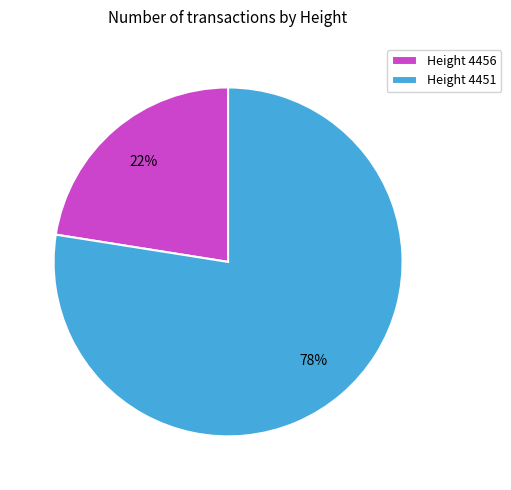

Rank the categories by value from highest to lowest.

Height 4451, Height 4456